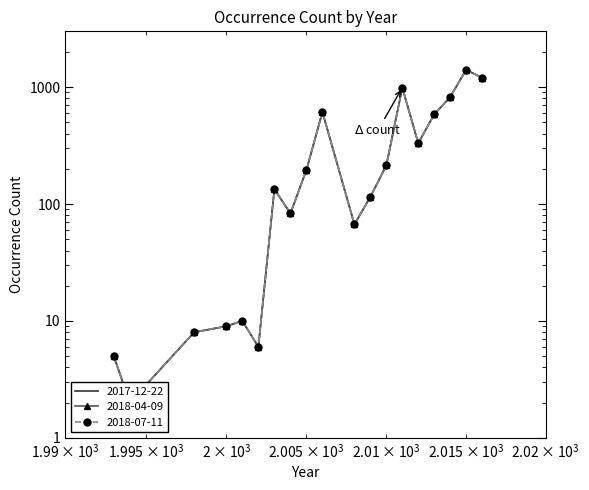

What is the sum of the 2017-12-22 values at 1993 and 2004?

88